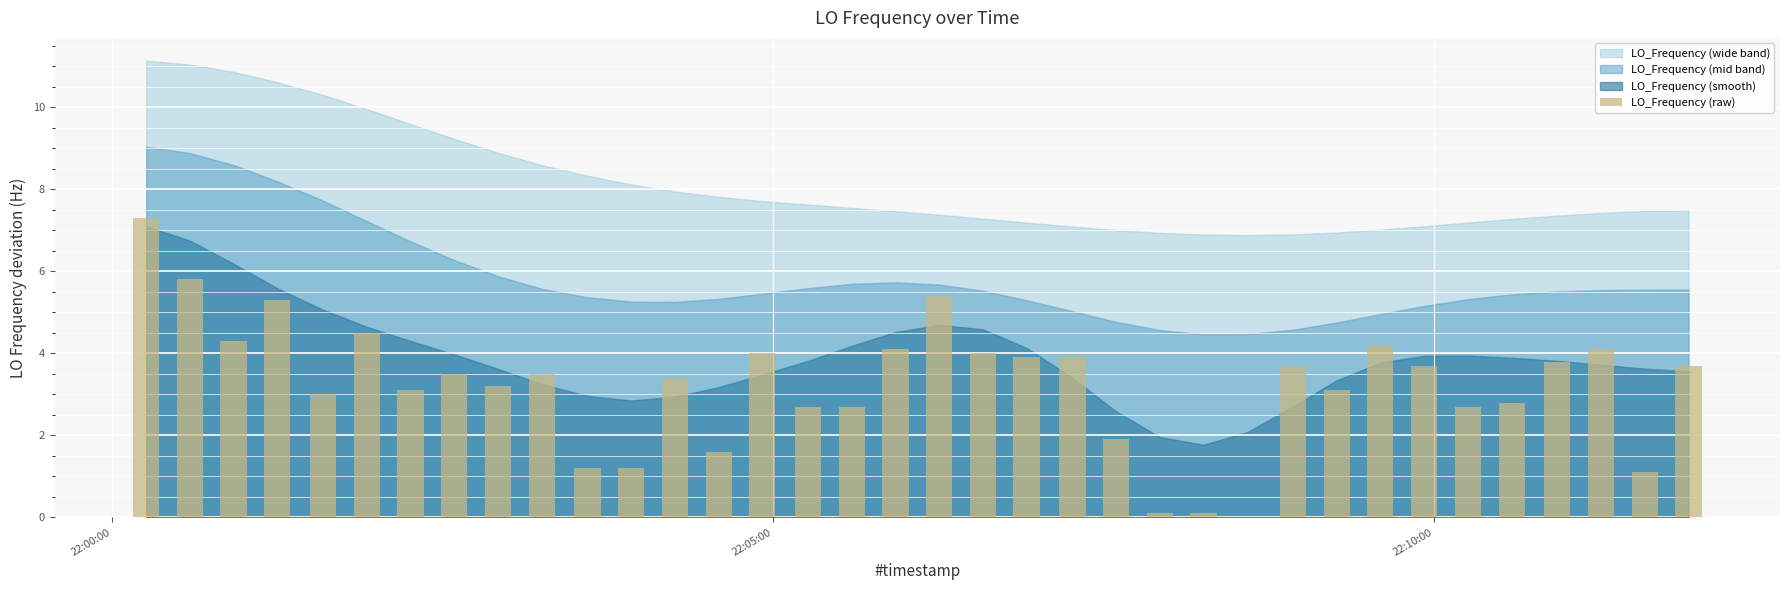

Are the bars horizontal?

No